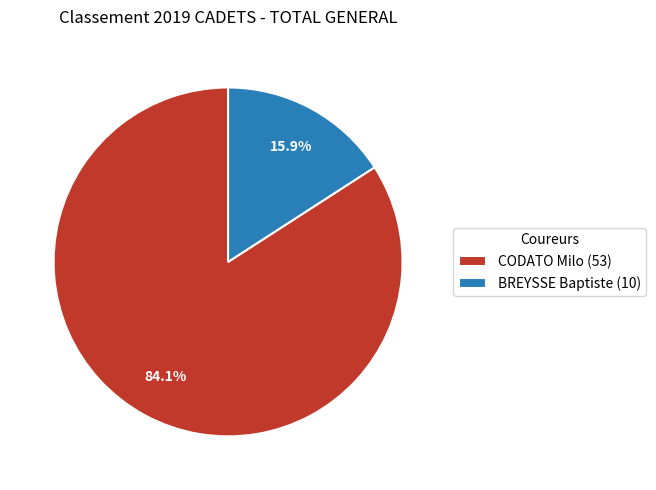

Is it true that BREYSSE Baptiste is 10% of the pie?

False